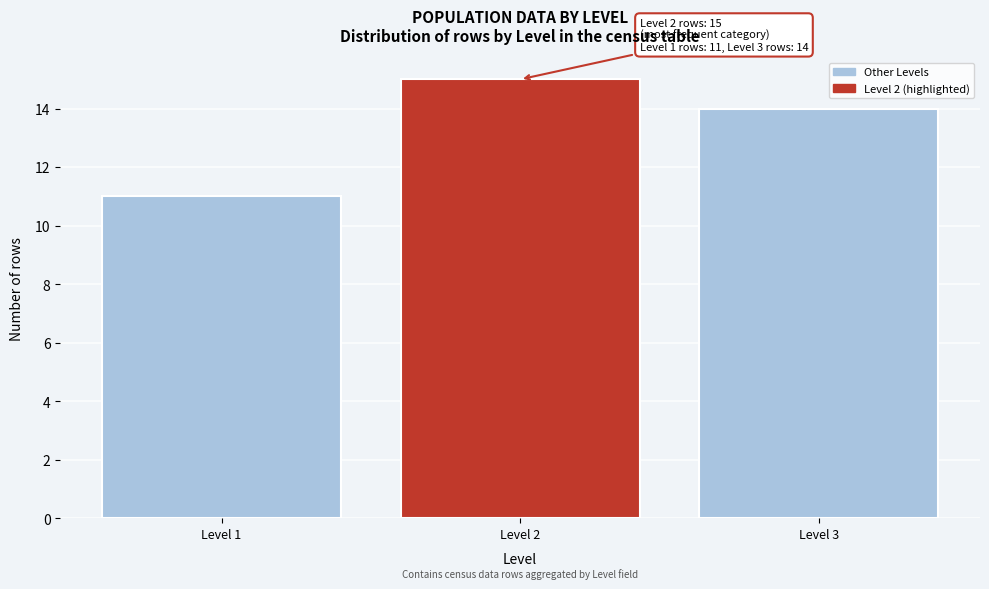

Reading right to left, what are all the values shown in this chart?

14	15	11